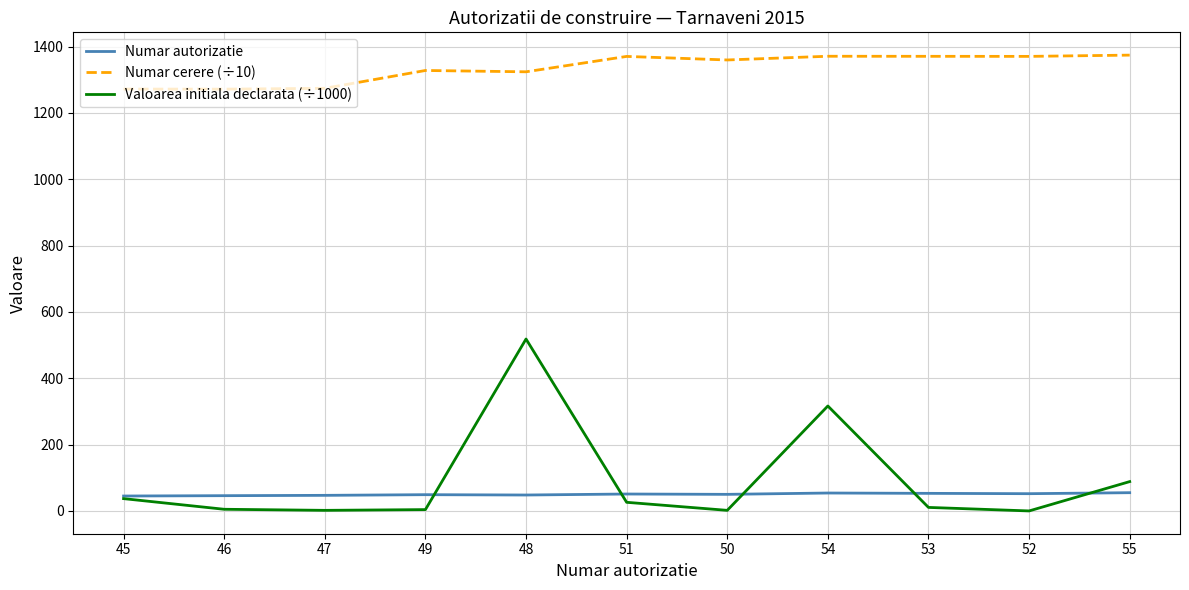

Which series has the widest spread of values?

Valoarea initiala declarata (÷1000)